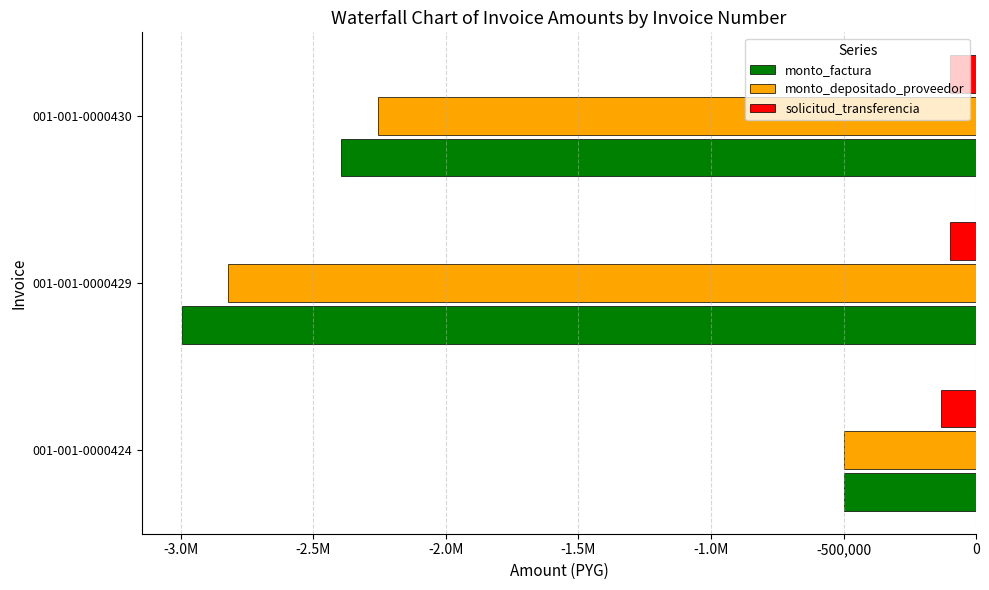

What are all the series names shown in the legend?

monto_factura, monto_depositado_proveedor, solicitud_transferencia